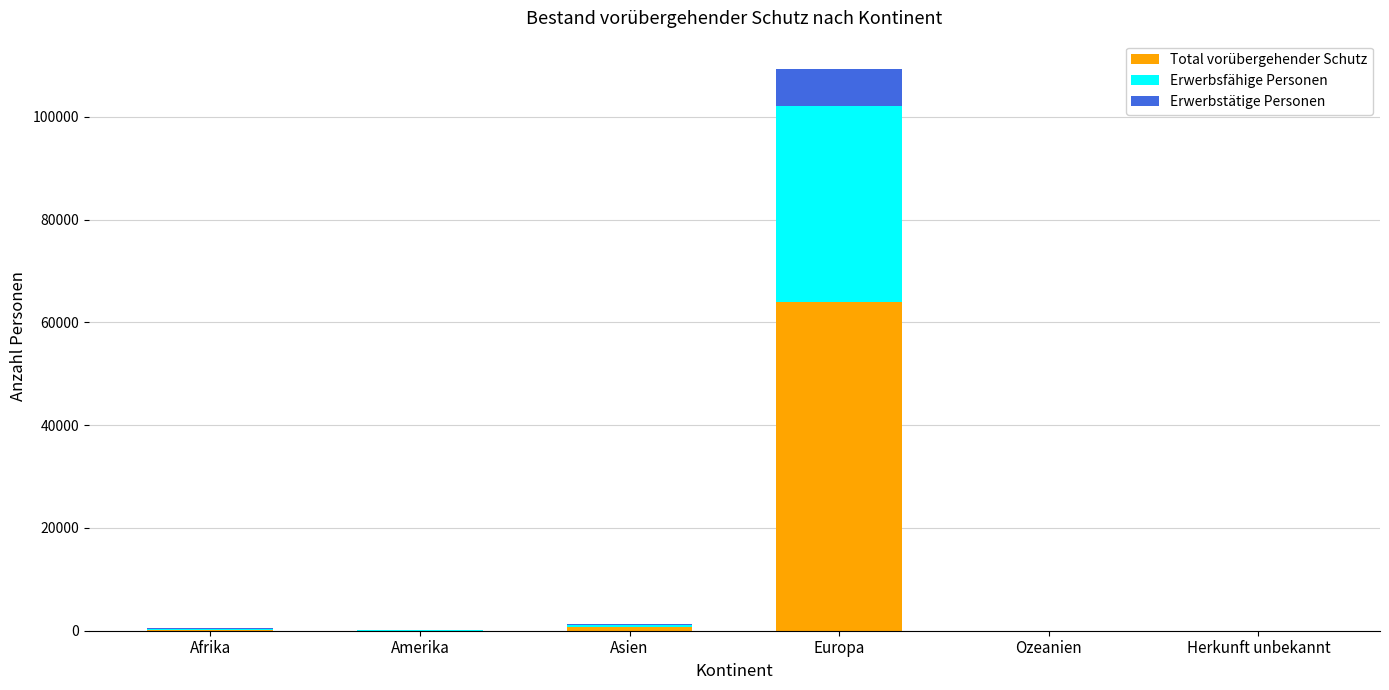

Are the bars grouped side by side (vs. stacked)?

No